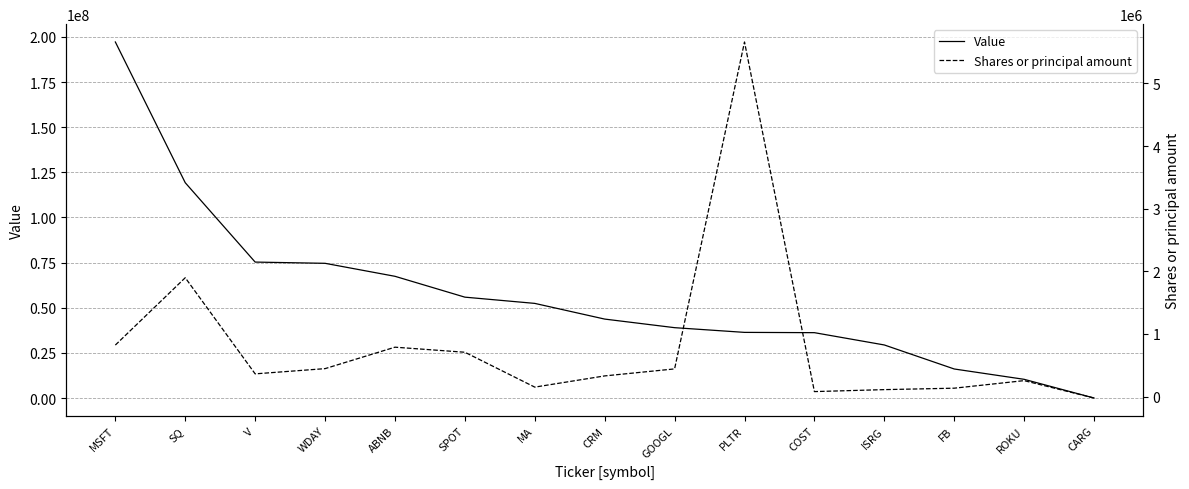

True or false: Shares or principal amount and Value cross at least once.

False